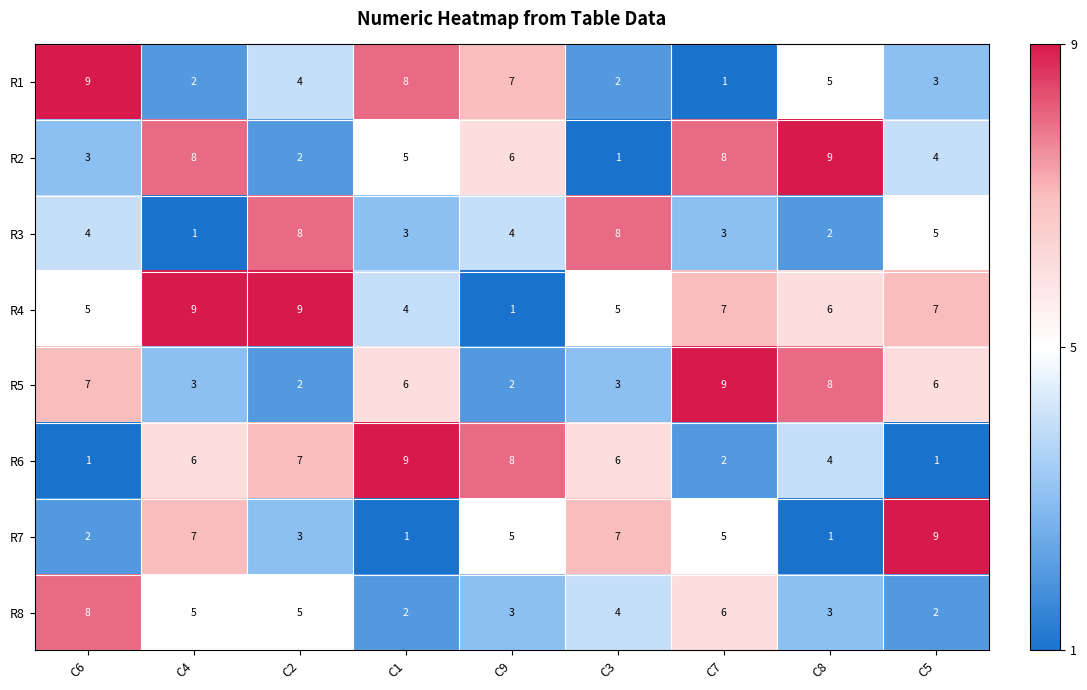

At C5, list the series in order from largest to smallest.

R7, R4, R5, R3, R2, R1, R8, R6